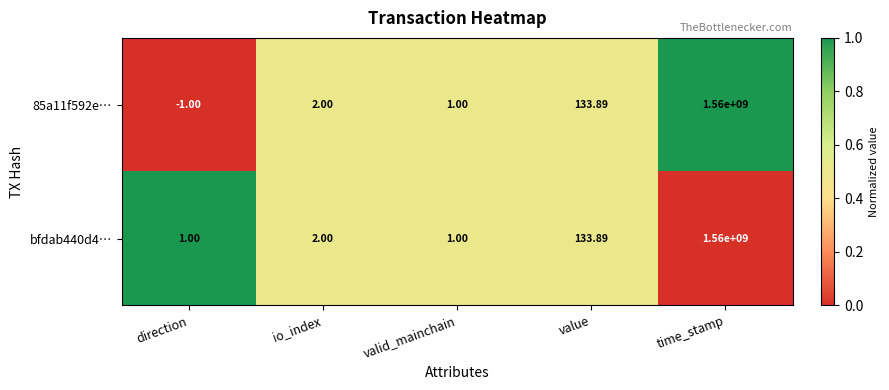

How many data points does each series have?

5